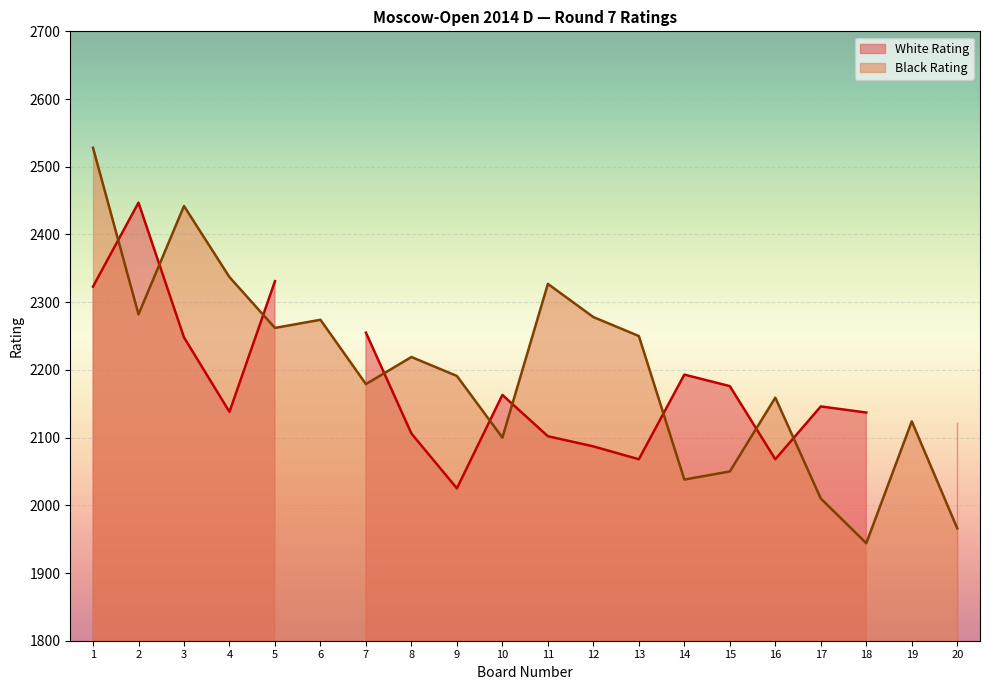

Is it true that the value at 20 is 2691?

False